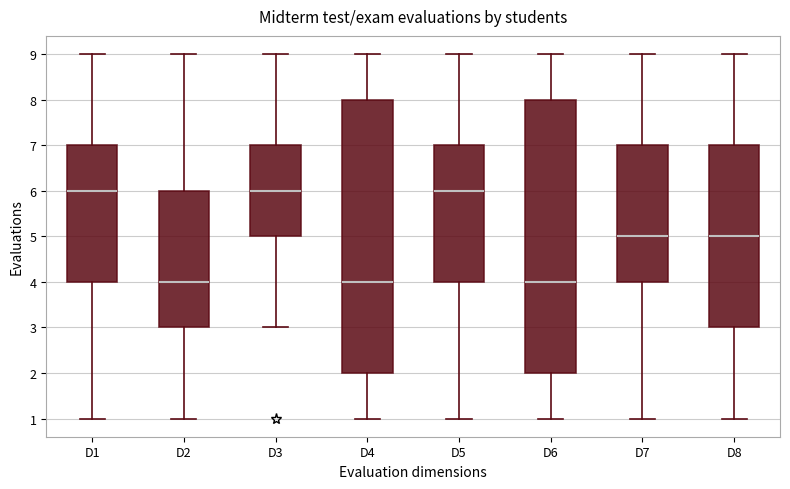

Reading left to right, read every box against the y-axis: the position of its median line, the range the box covers, and the ends of its whiskers. The values are not printed on the chart, so give them approximately, as read against the axis.

D1: median 6, box 4 to 7, whiskers 1 to 9
D2: median 4, box 3 to 6, whiskers 1 to 9
D3: median 6, box 5 to 7, whiskers 3 to 9
D4: median 4, box 2 to 8, whiskers 1 to 9
D5: median 6, box 4 to 7, whiskers 1 to 9
D6: median 4, box 2 to 8, whiskers 1 to 9
D7: median 5, box 4 to 7, whiskers 1 to 9
D8: median 5, box 3 to 7, whiskers 1 to 9